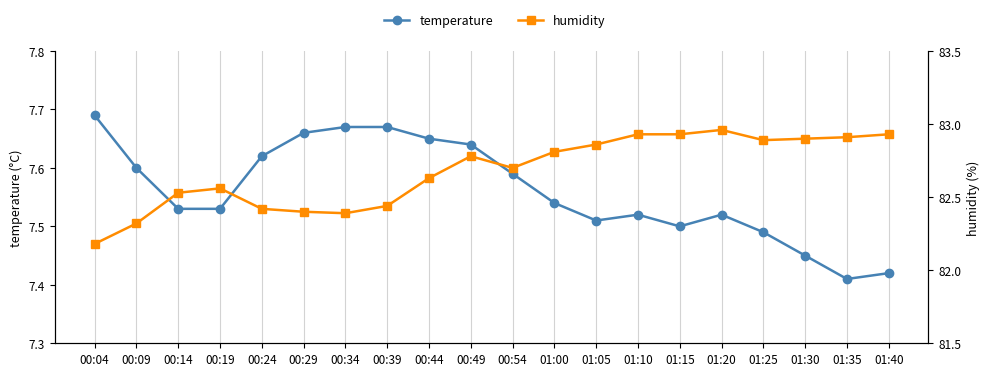

True or false: temperature has a value of 7.5 at 01:05.

True